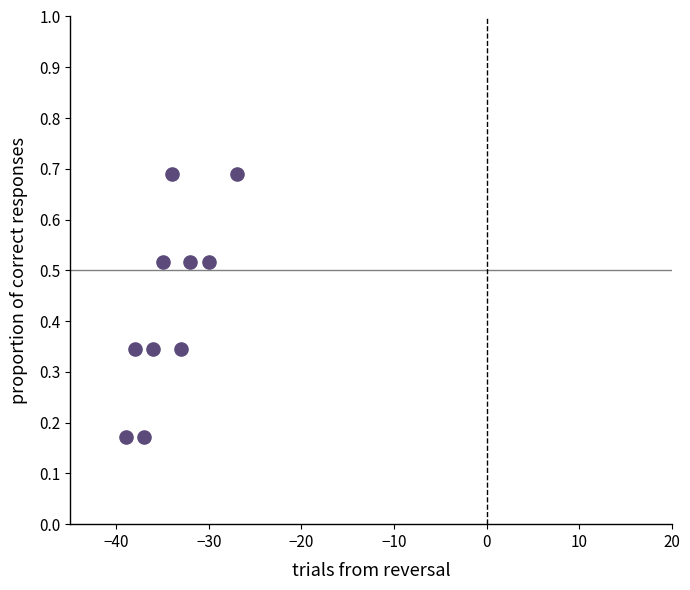

What is the average Y value?

0.4